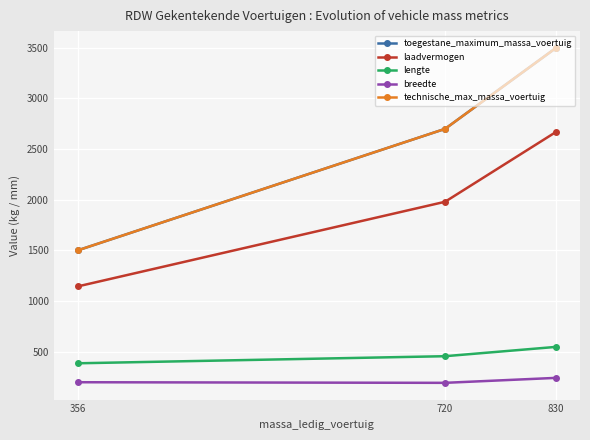

Does the chart have visible grid lines?

Yes